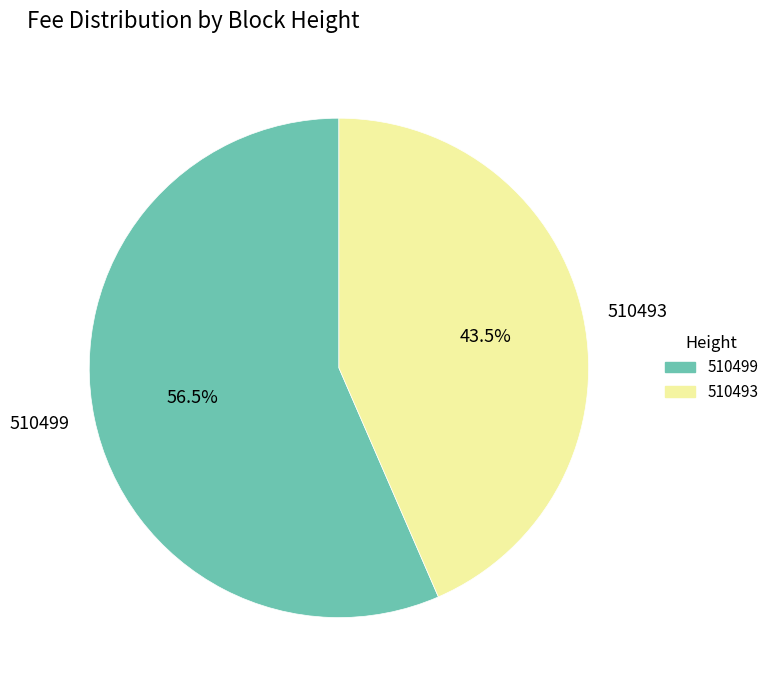

Rank the categories by value from lowest to highest.

510493, 510499